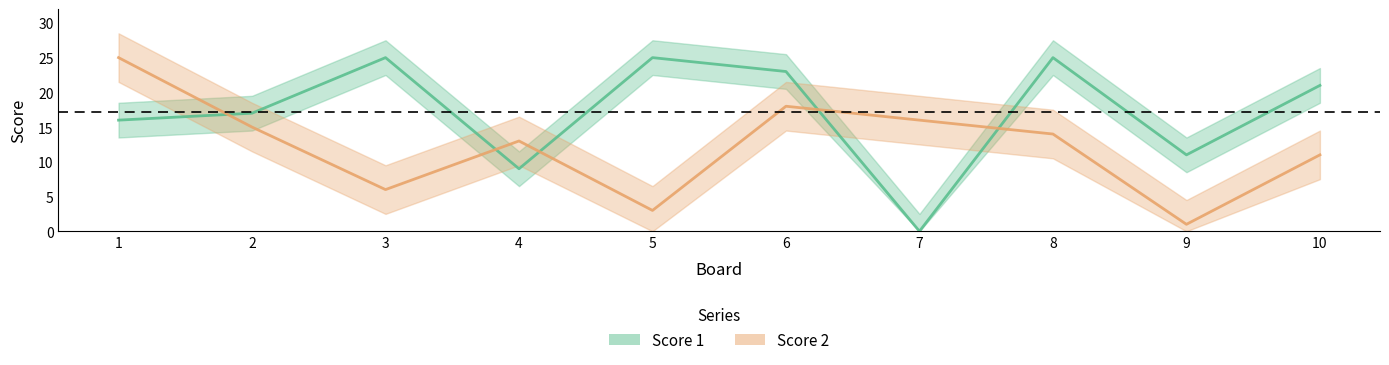

What are all the series names shown in the legend?

Score 1, Score 2